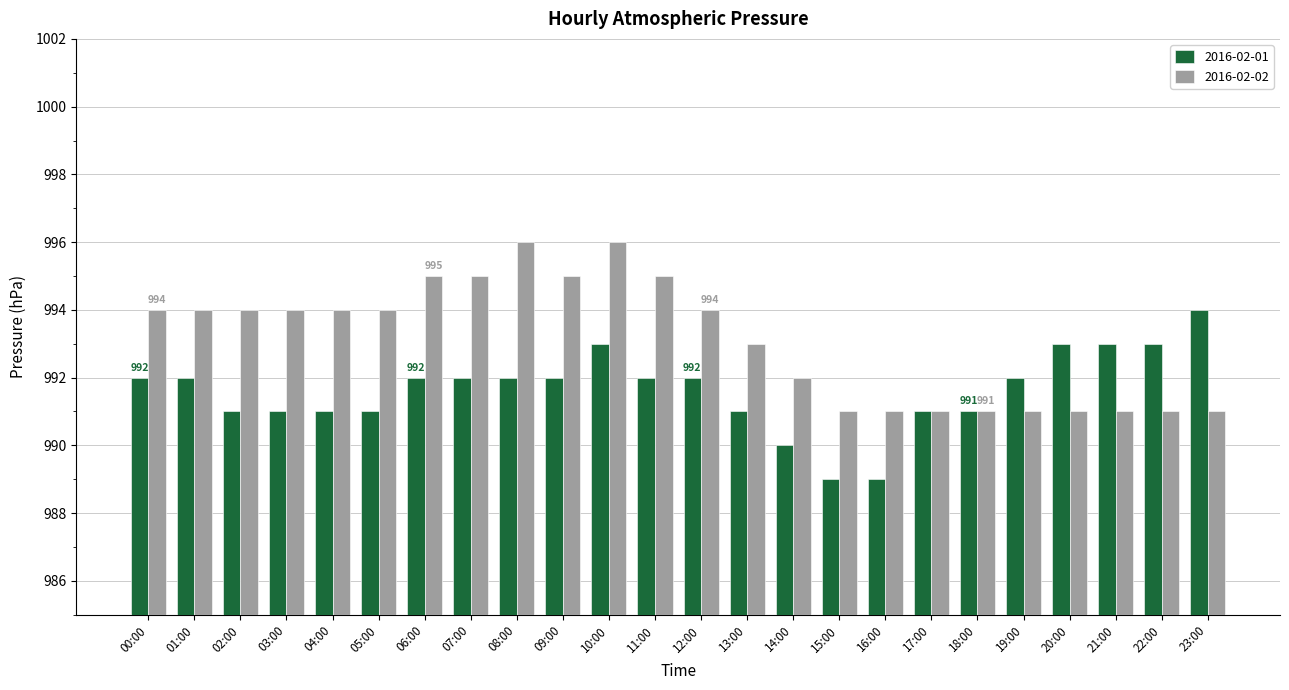

Is the value of 2016-02-02 at 04:00 greater than the value of 2016-02-01 at 22:00?

Yes